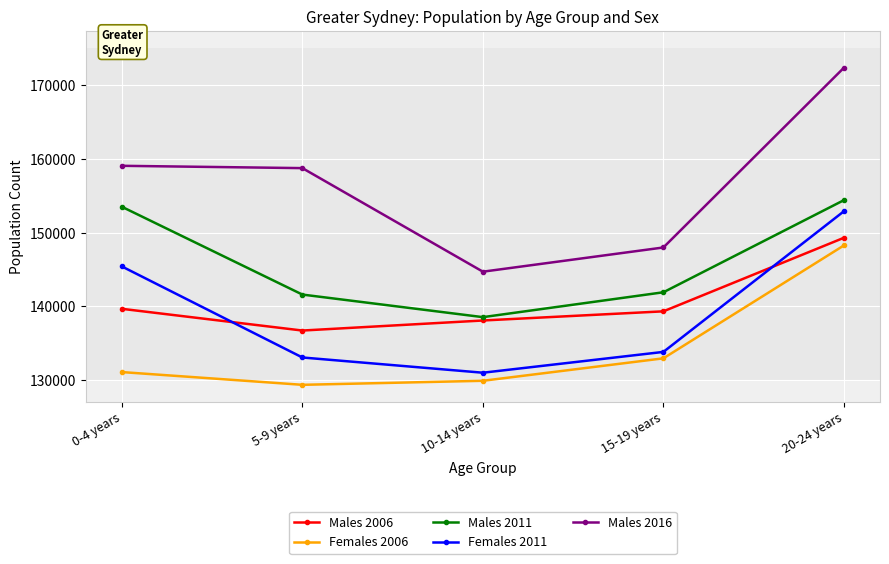

True or false: Females 2011 and Males 2011 cross at least once.

False